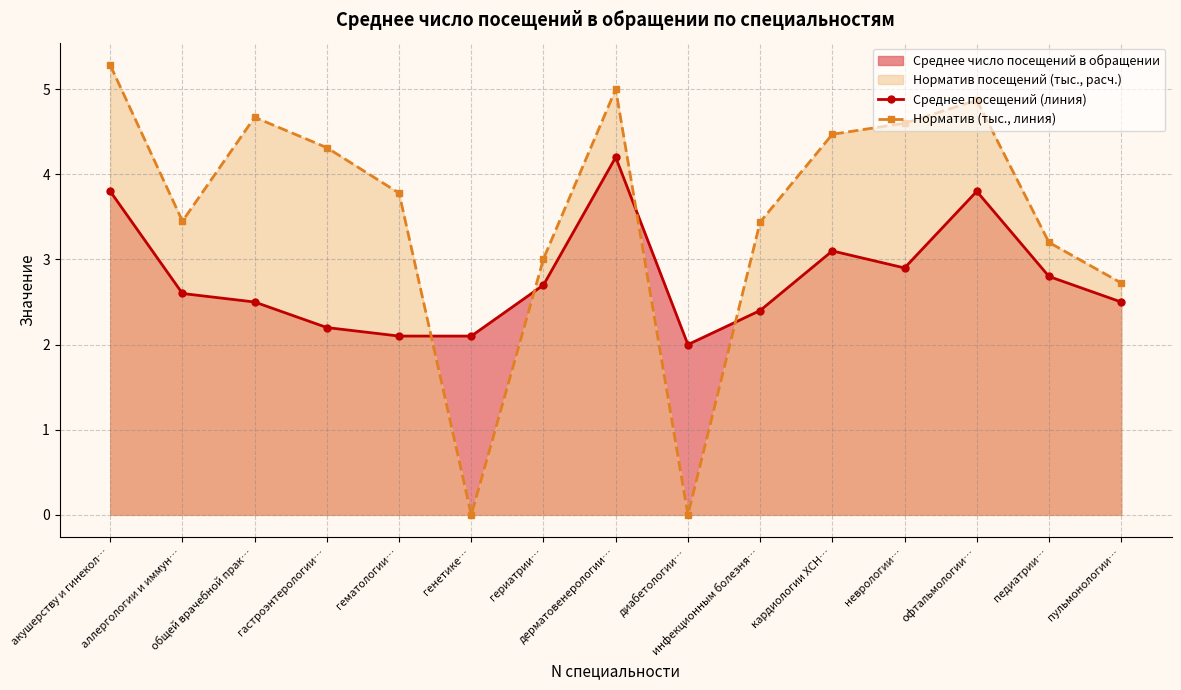

Where is the first local maximum for Среднее посещений (линия)?

дерматовенерологии…